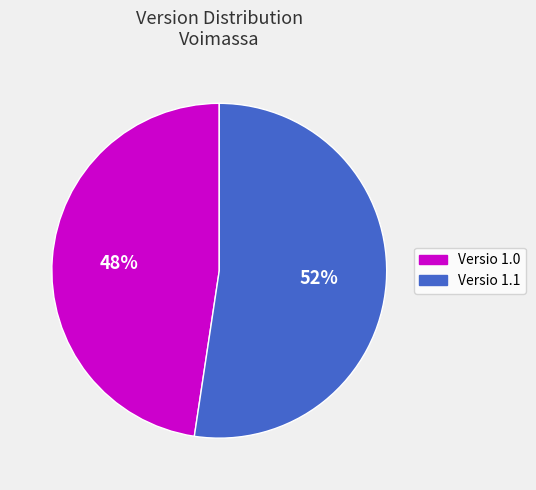

Rank the categories by value from lowest to highest.

Versio 1.0, Versio 1.1